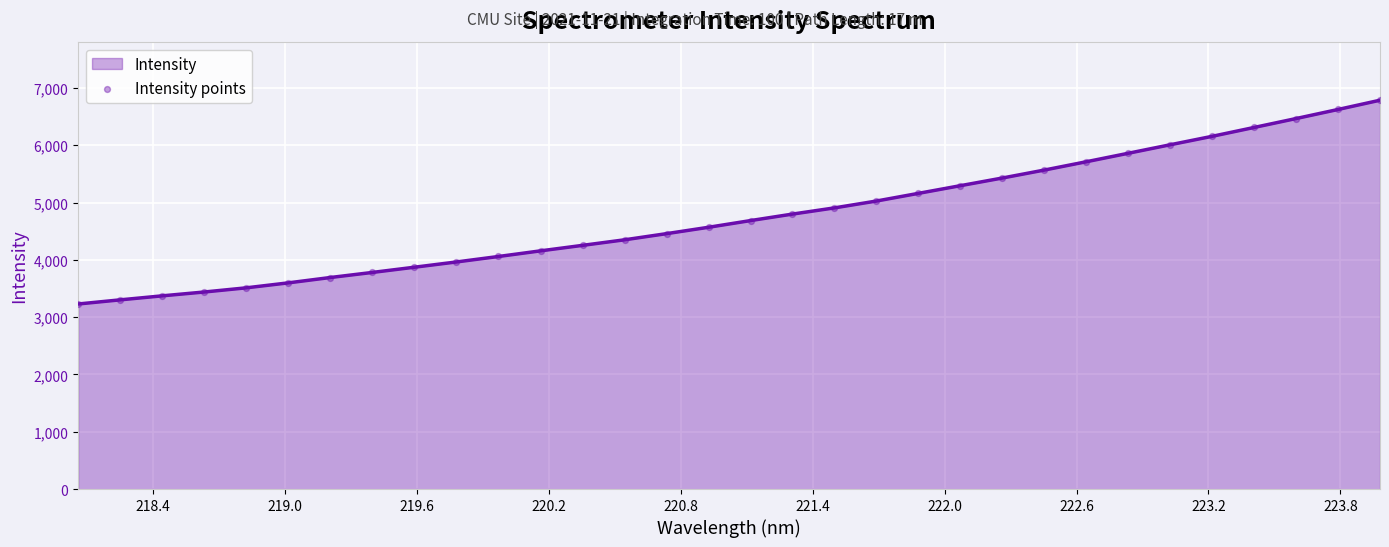

What is the maximum value shown in the chart?

6786.6